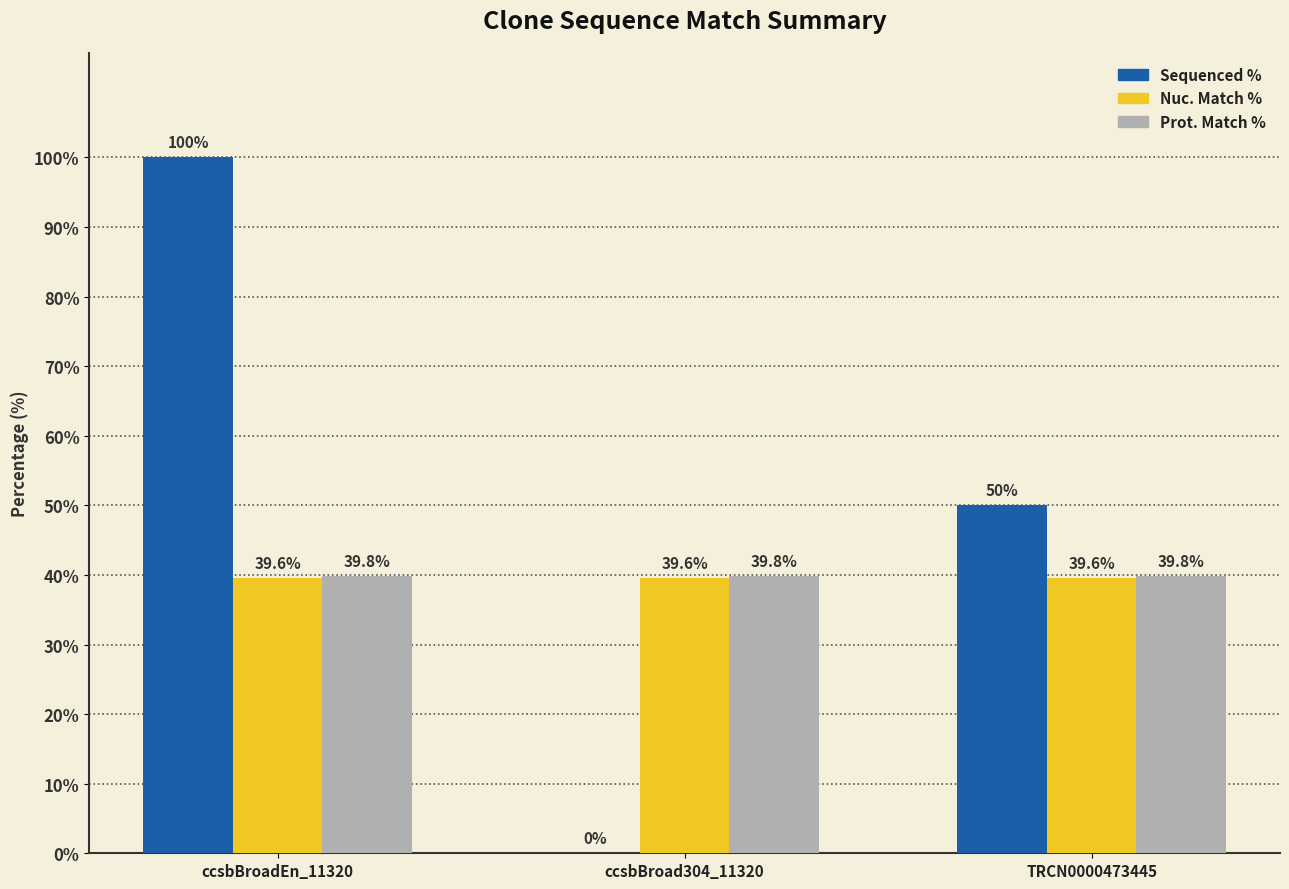

What is the total value across all series at ccsbBroadEn_11320?

179.4